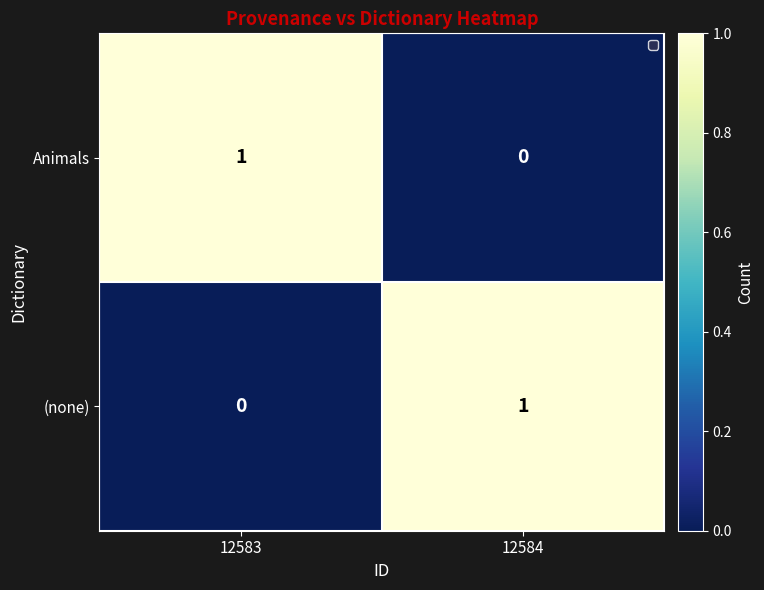

At 12584, list the series in order from smallest to largest.

Animals, (none)